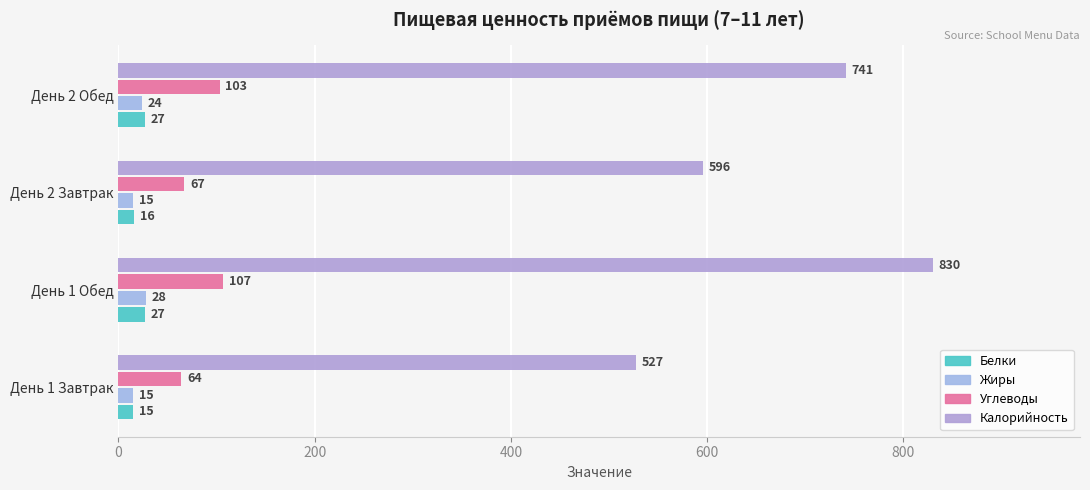

How many data points in Белки are less than 27?

2